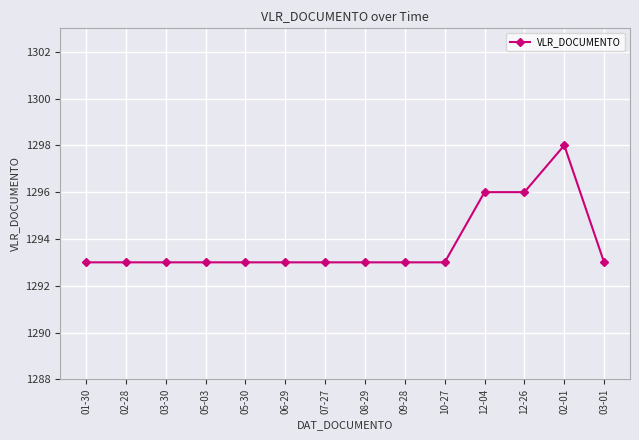

What is the label of the 5th point from the left?

05-30